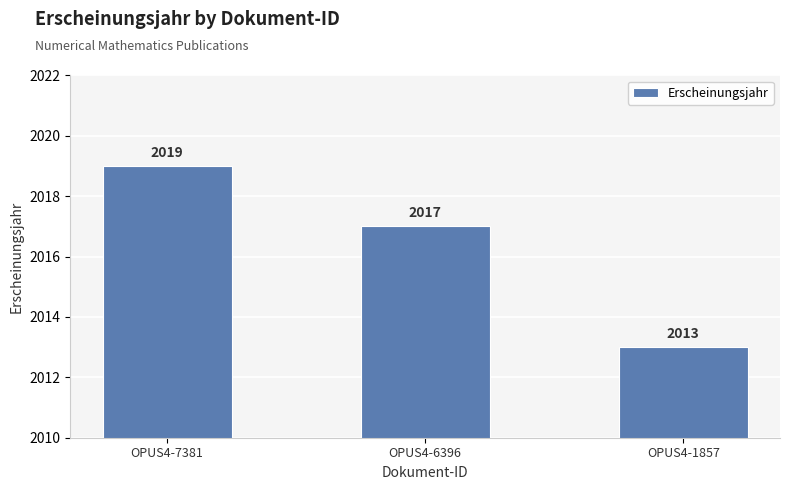

Reading left to right, list all the values displayed in this chart.

OPUS4-7381=2019	OPUS4-6396=2017	OPUS4-1857=2013